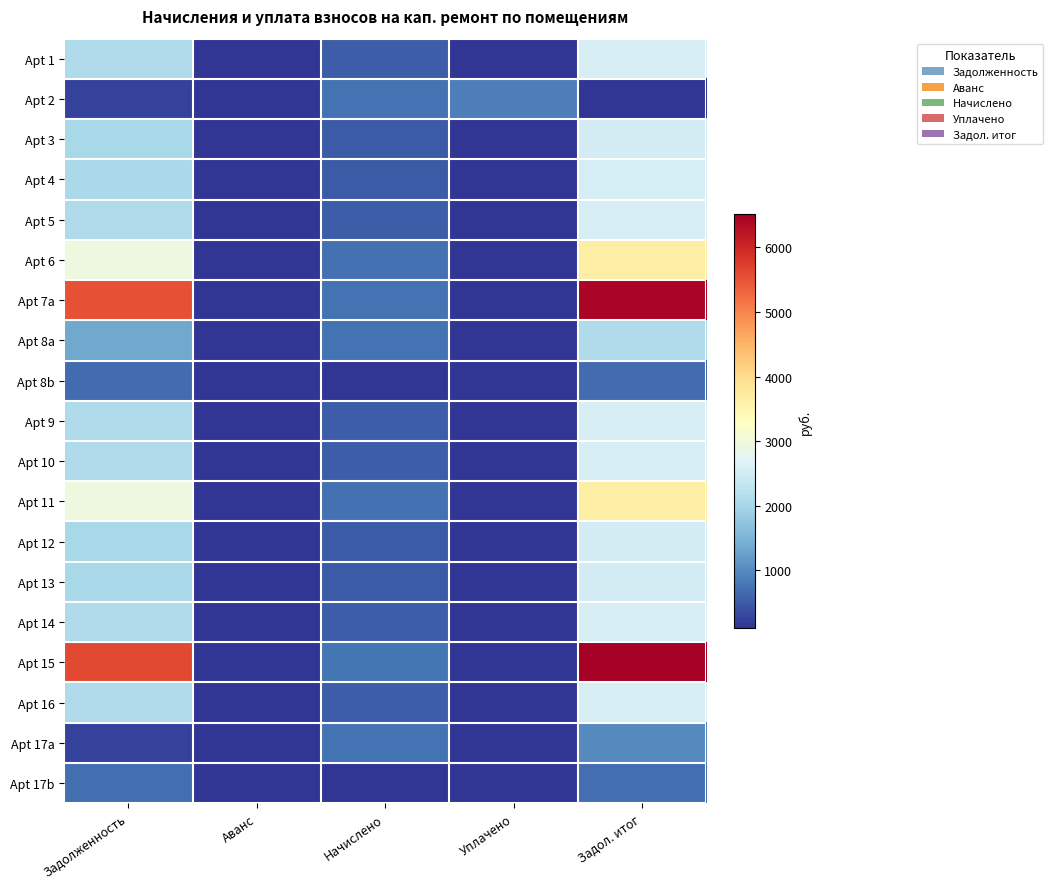

List the series in order of their peak value, highest first.

Apt 15, Apt 7a, Apt 6, Apt 11, Apt 1, Apt 5, Apt 16, Apt 9, Apt 10, Apt 14, Apt 4, Apt 12, Apt 13, Apt 3, Apt 8a, Apt 17a, Apt 2, Apt 17b, Apt 8b